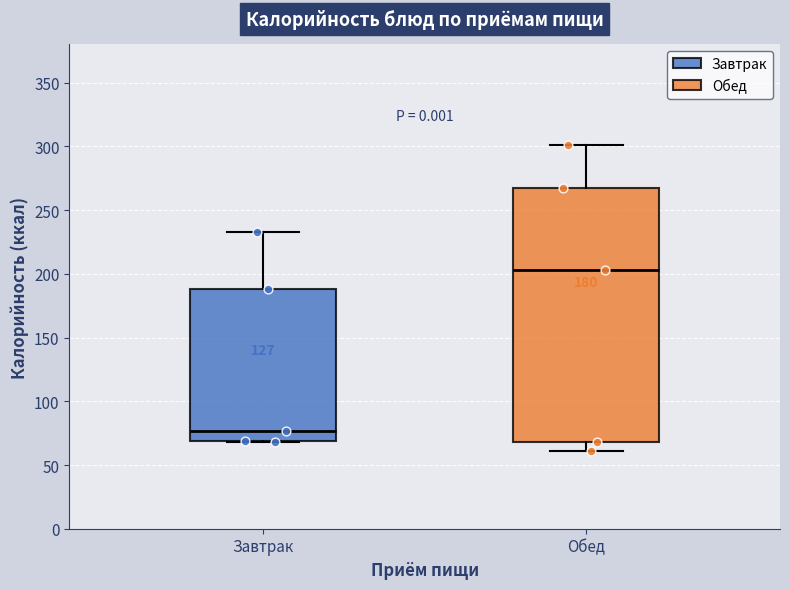

Which box is the tallest, from its lower edge to its upper edge?

Обед